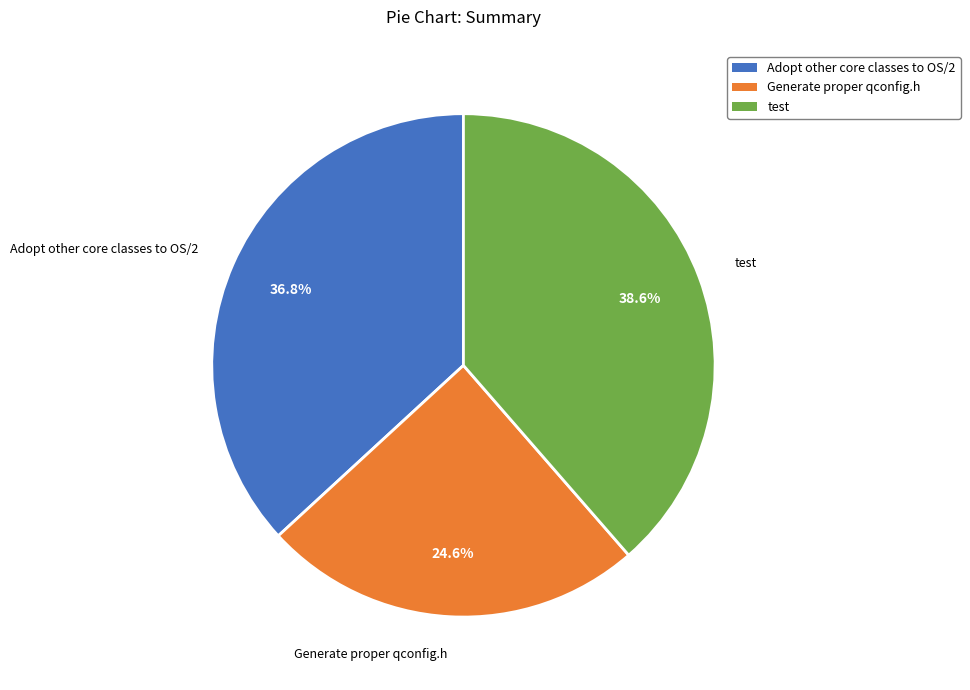

Is there any slice that represents more than half of the pie?

No